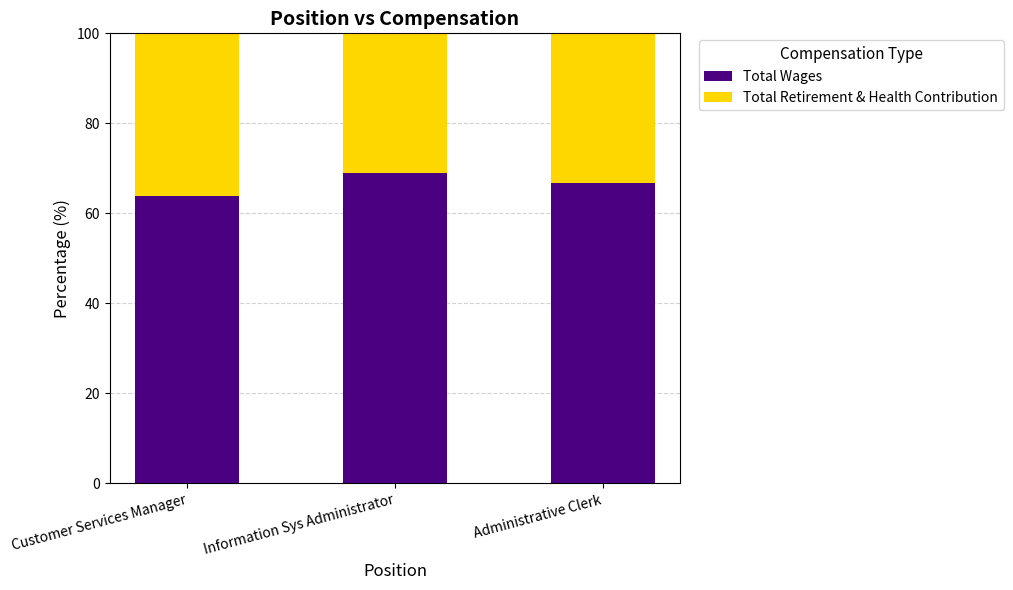

What is the average value of the Total Wages series?

66.5